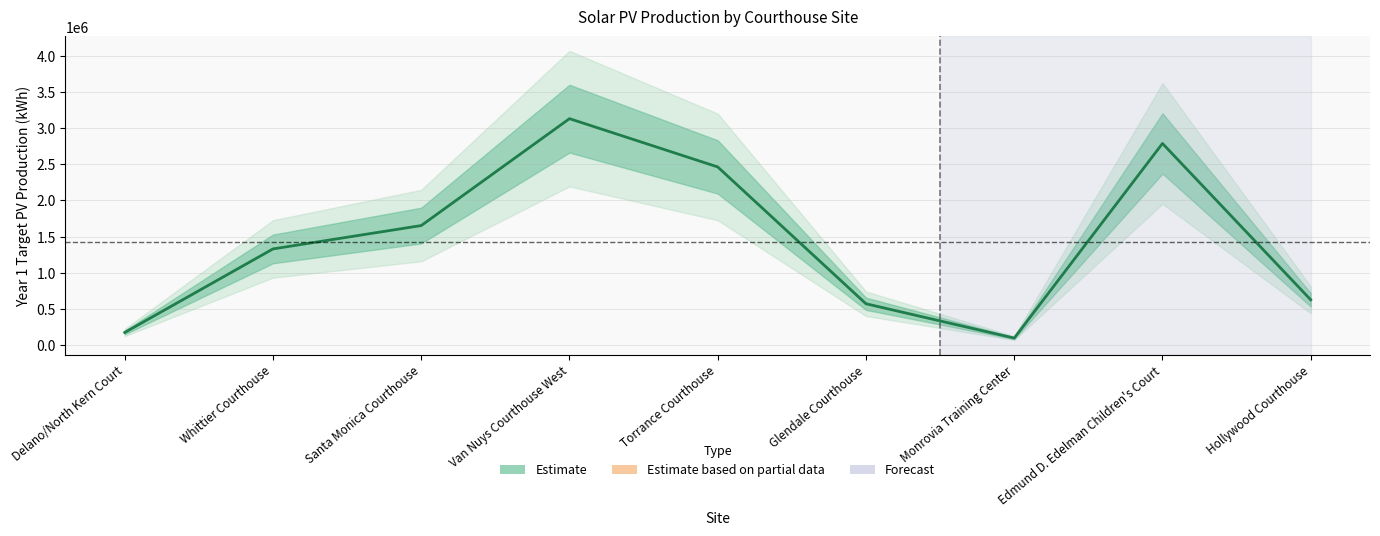

Rank the categories by value from lowest to highest.

Monrovia Training Center, Delano/North Kern Court, Glendale Courthouse, Hollywood Courthouse, Whittier Courthouse, Santa Monica Courthouse, Torrance Courthouse, Edmund D. Edelman Children's Court, Van Nuys Courthouse West